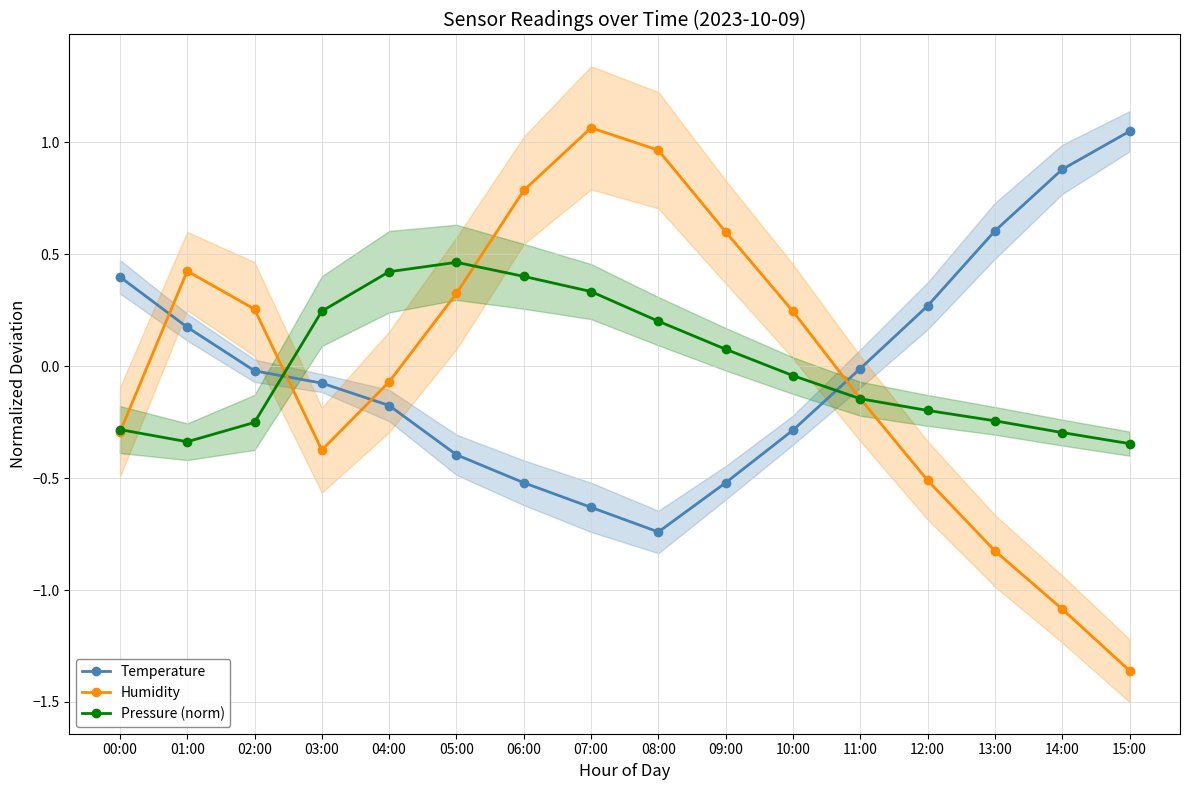

Is the value of Temperature at 11:00 greater than the value of Pressure (norm) at 13:00?

Yes